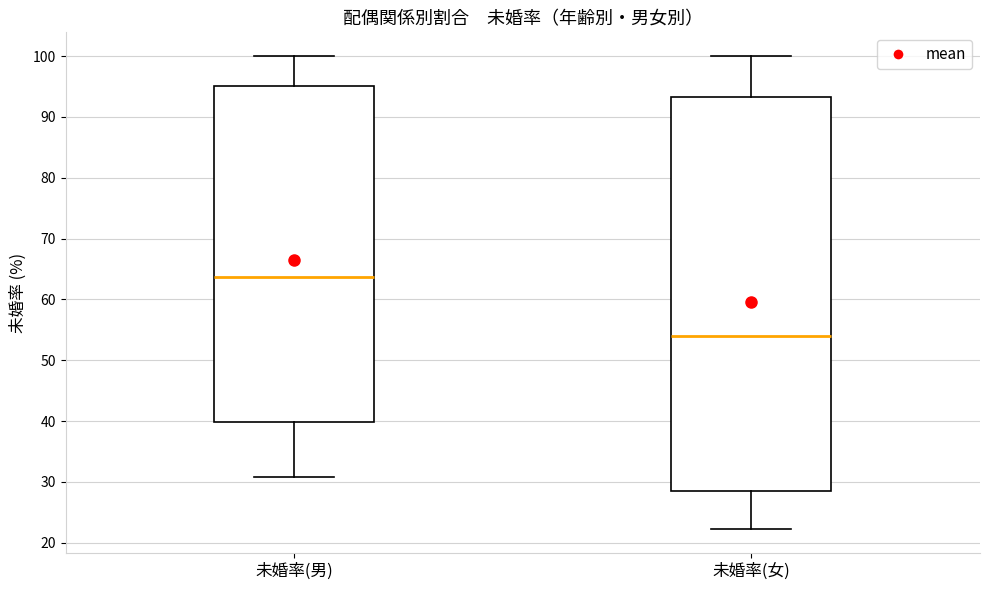

Where does the lower whisker of the box for 未婚率(女) end on the y-axis? The values are not printed on the chart, so give them approximately, as read against the axis.

22